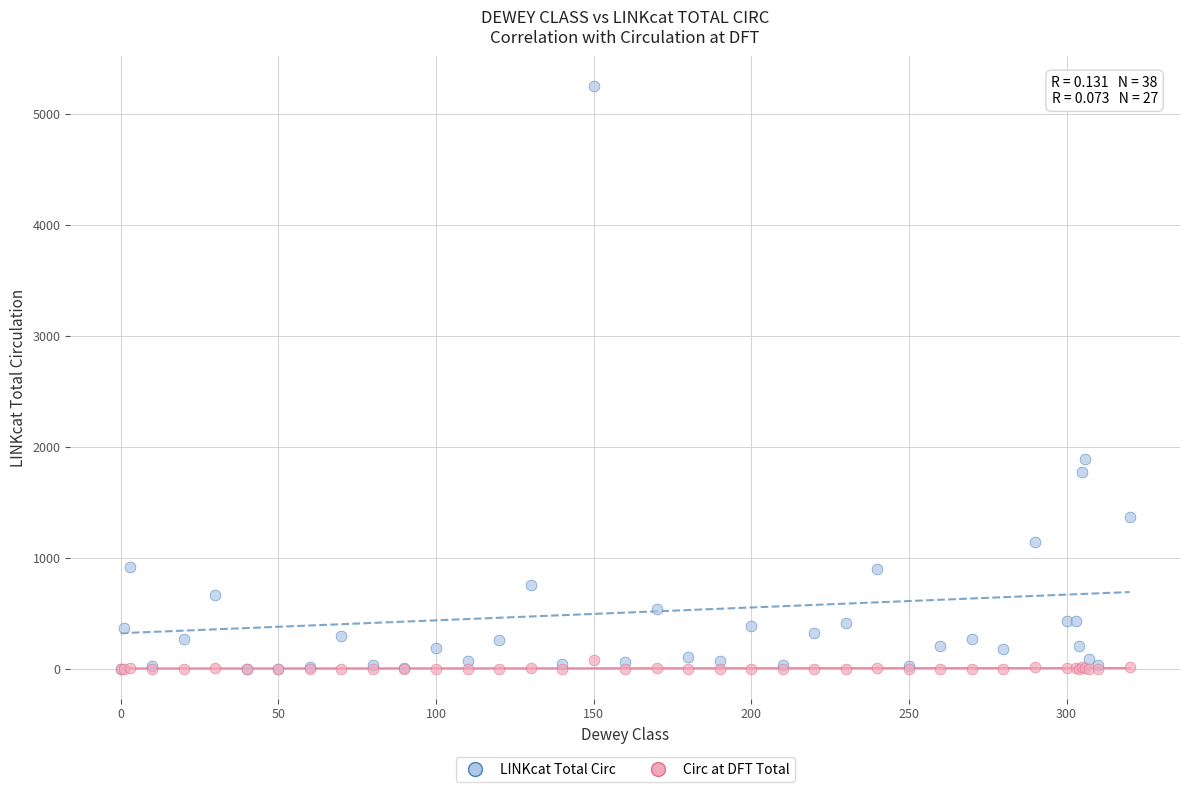

Across all series, what Y value is closest to 2627?

1896